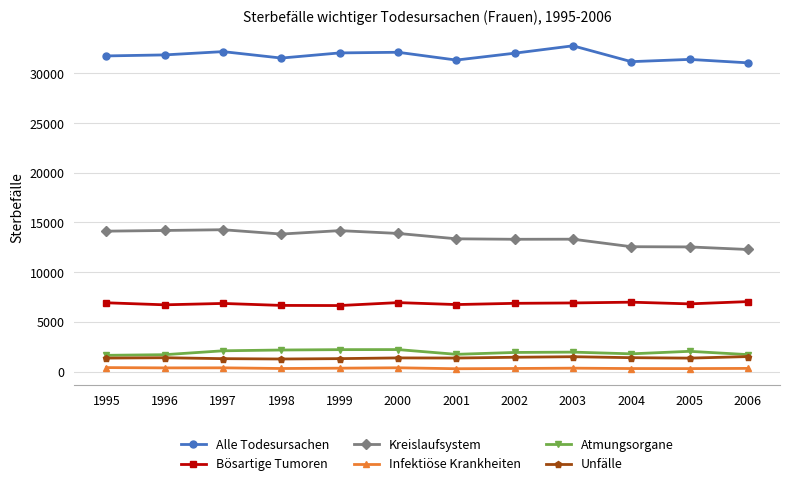

Is the value of Infektiöse Krankheiten at 1996 greater than the value of Unfälle at 1998?

No